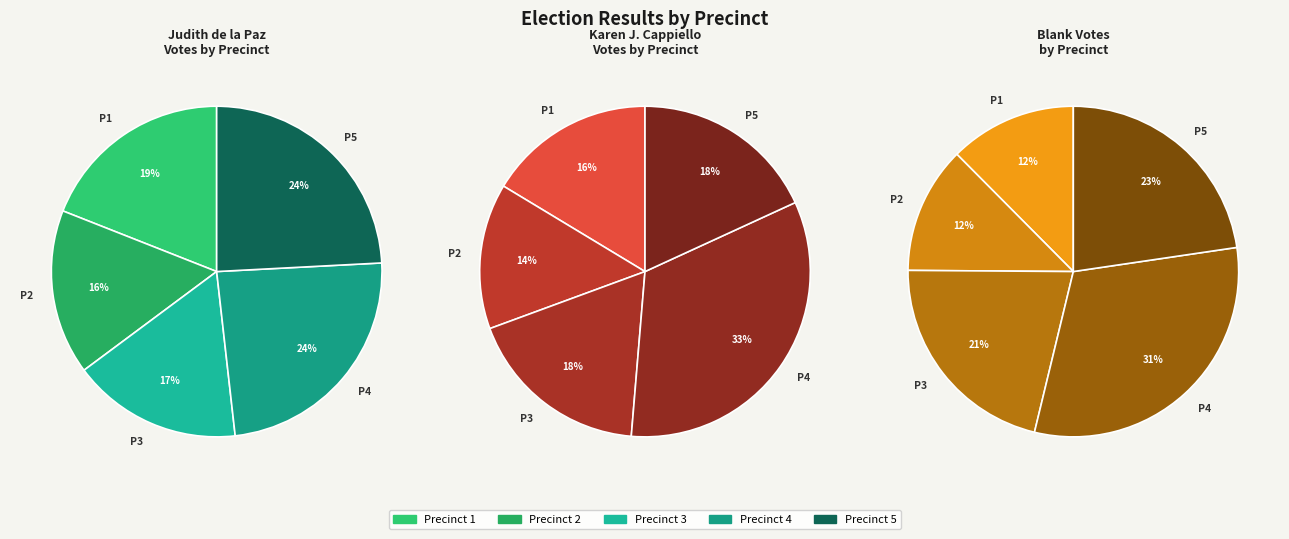

To the nearest percent, what percentage of the pie is 2?

12%